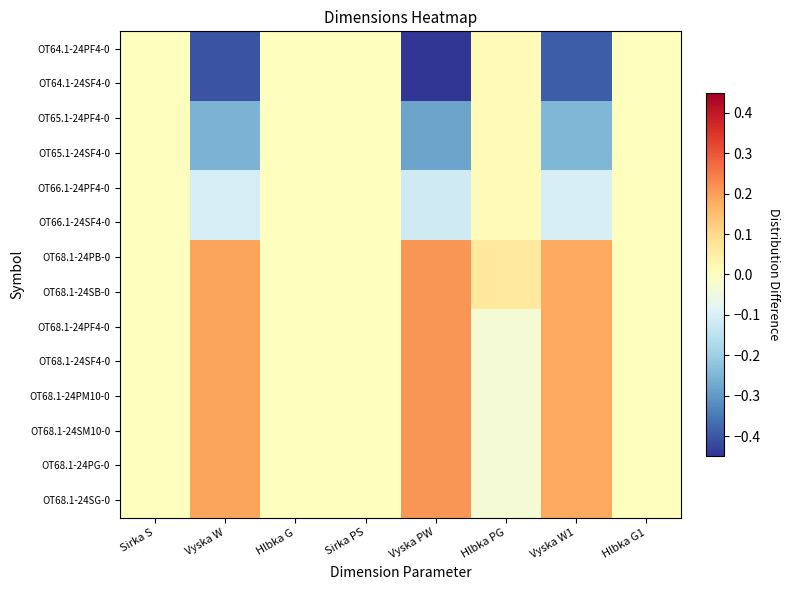

Which series has the largest range (max minus min)?

OT64.1-24PF4-0